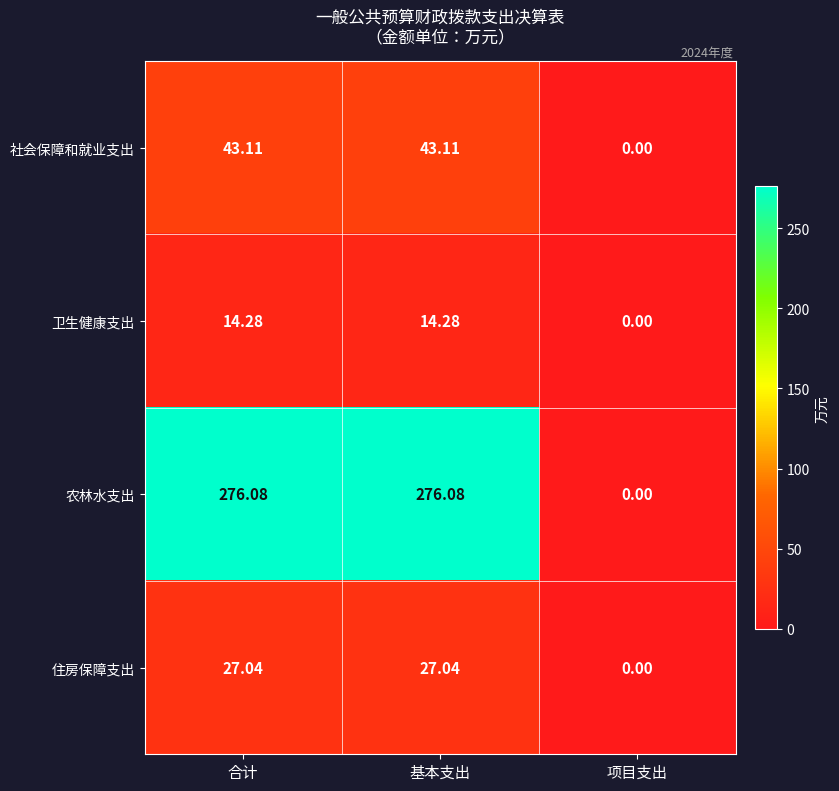

Is the value of 住房保障支出 at 基本支出 greater than the value of 农林水支出 at 项目支出?

Yes